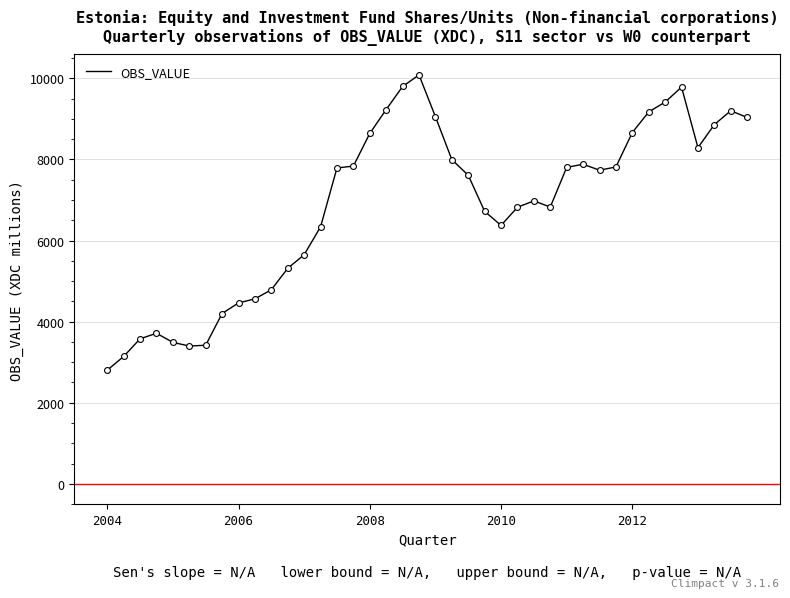

What is the greatest value displayed?

10084.2